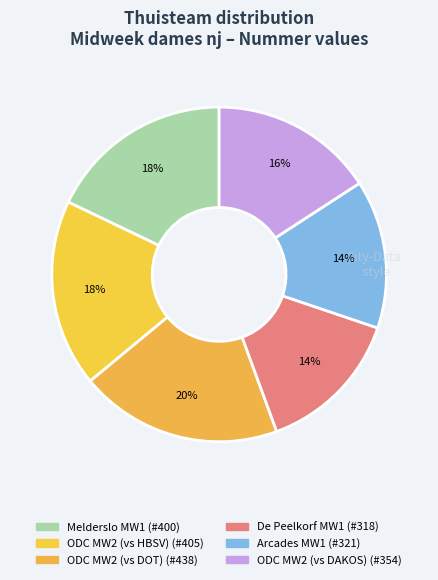

How many segments does this pie chart have?

6